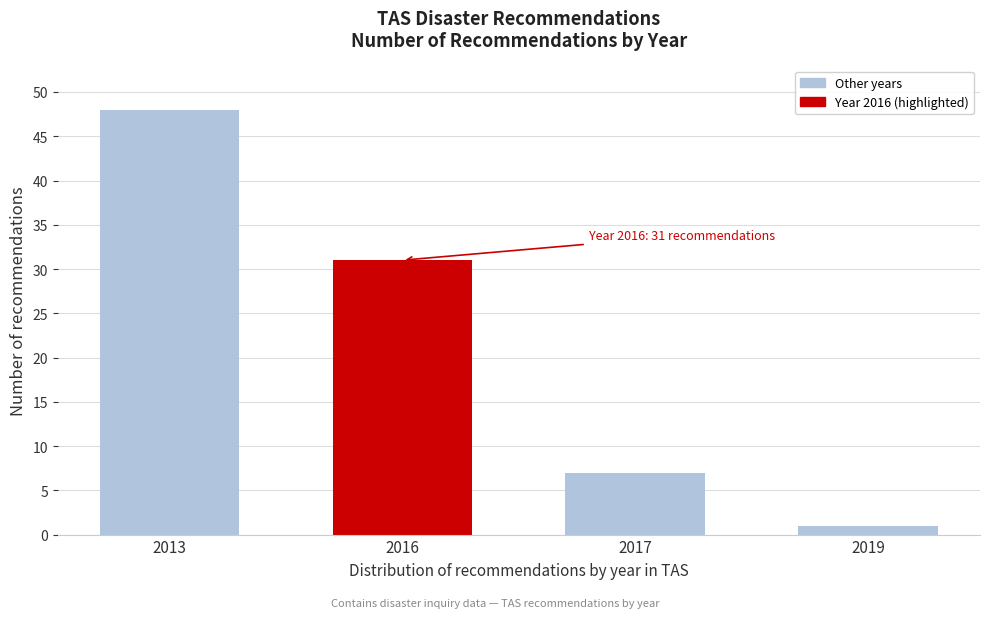

Reading right to left, transcribe all the data shown in this chart.

1	7	31	48